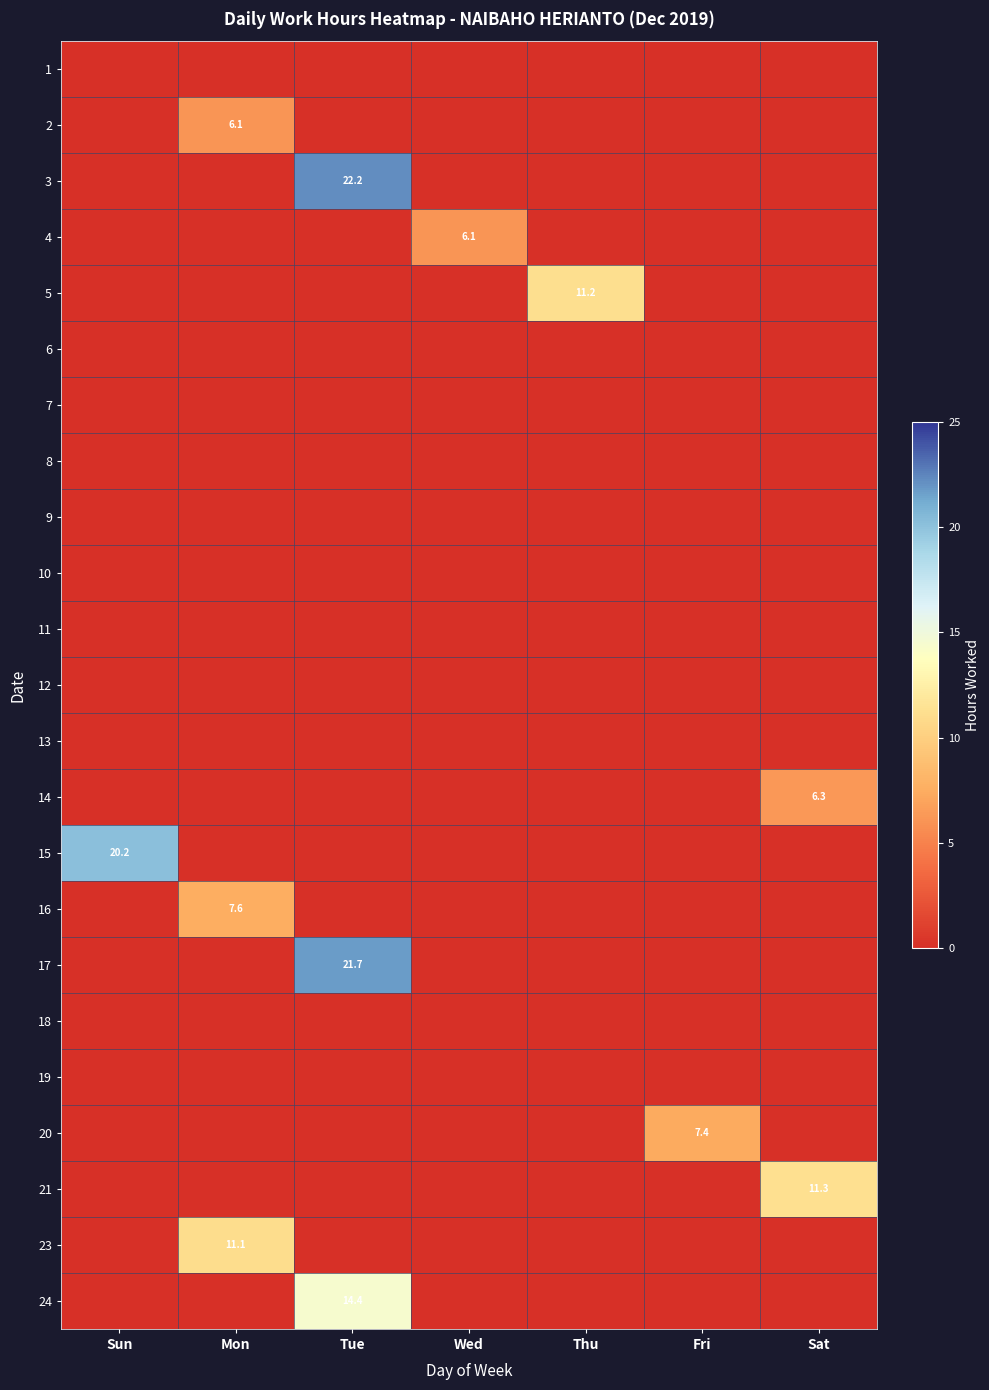

True or false: 17 has a value of 0.0 at Wed.

True